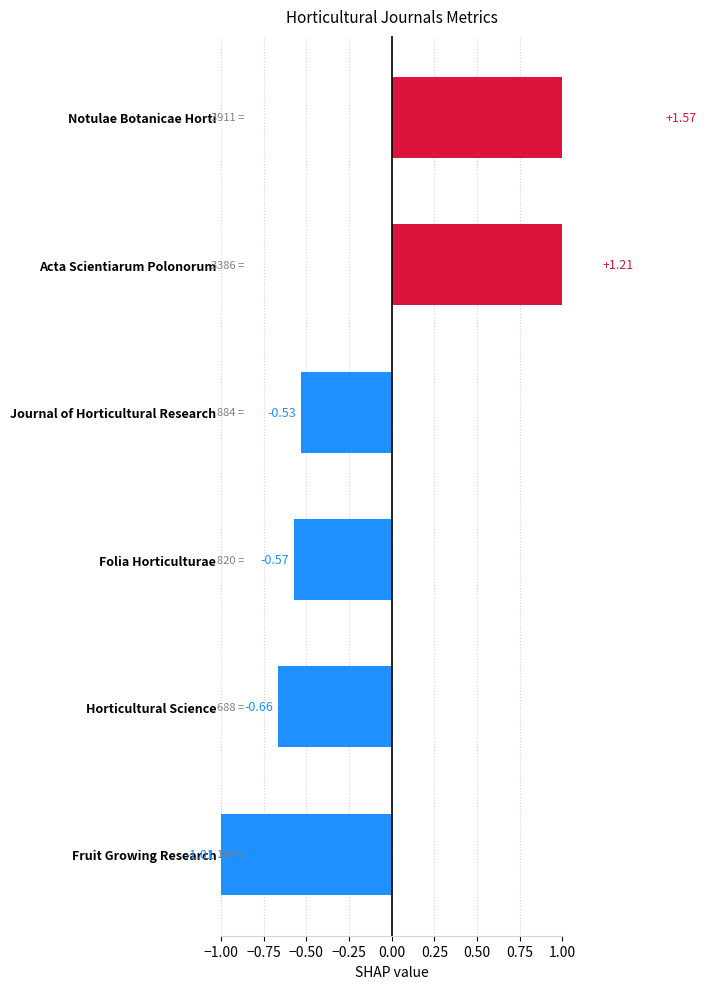

What is the sum of the values at Acta Scientiarum Polonorum and Fruit Growing Research?

0.2